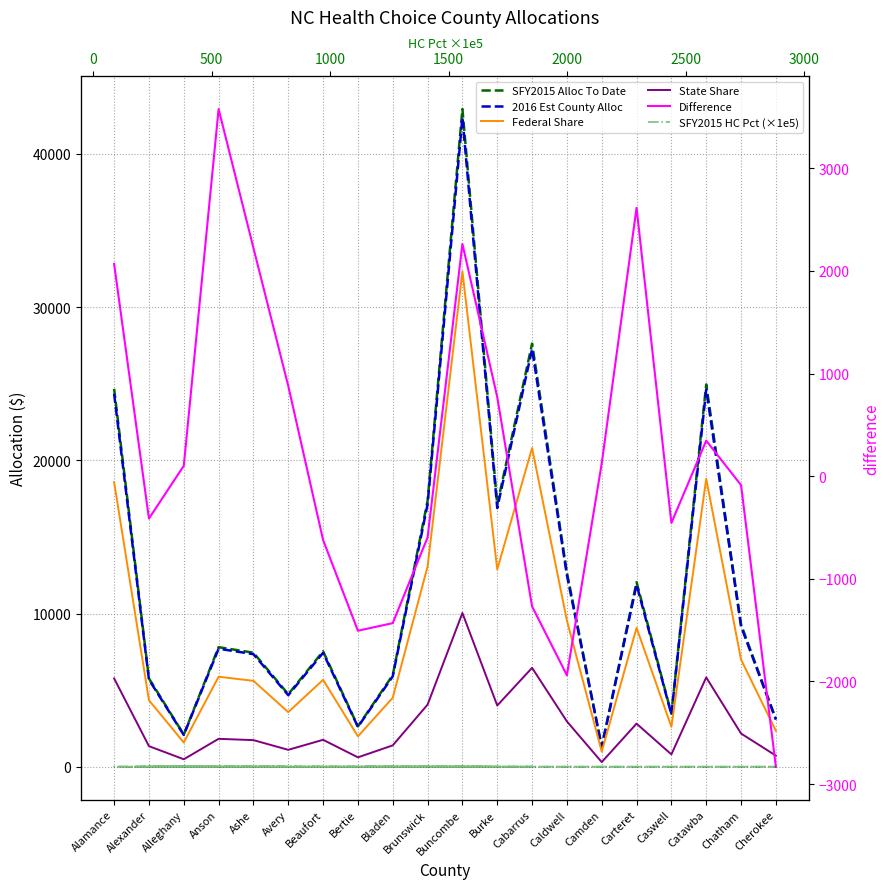

Rank the series by their maximum value, from lowest to highest.

SFY2015 HC Pct (×1e5), Difference, State Share, Federal Share, 2016 Est County Alloc, SFY2015 Alloc To Date